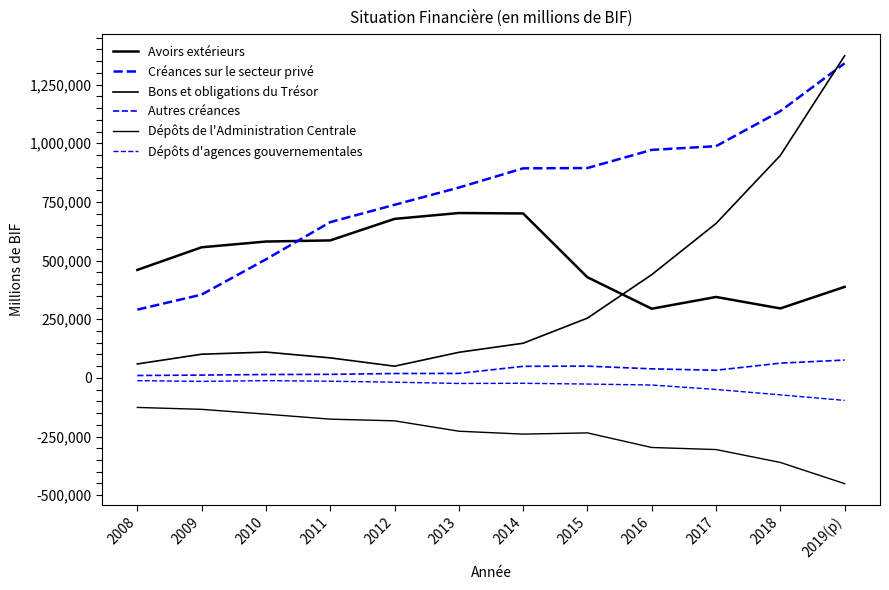

What is the minimum value shown in the chart?

-450779.2